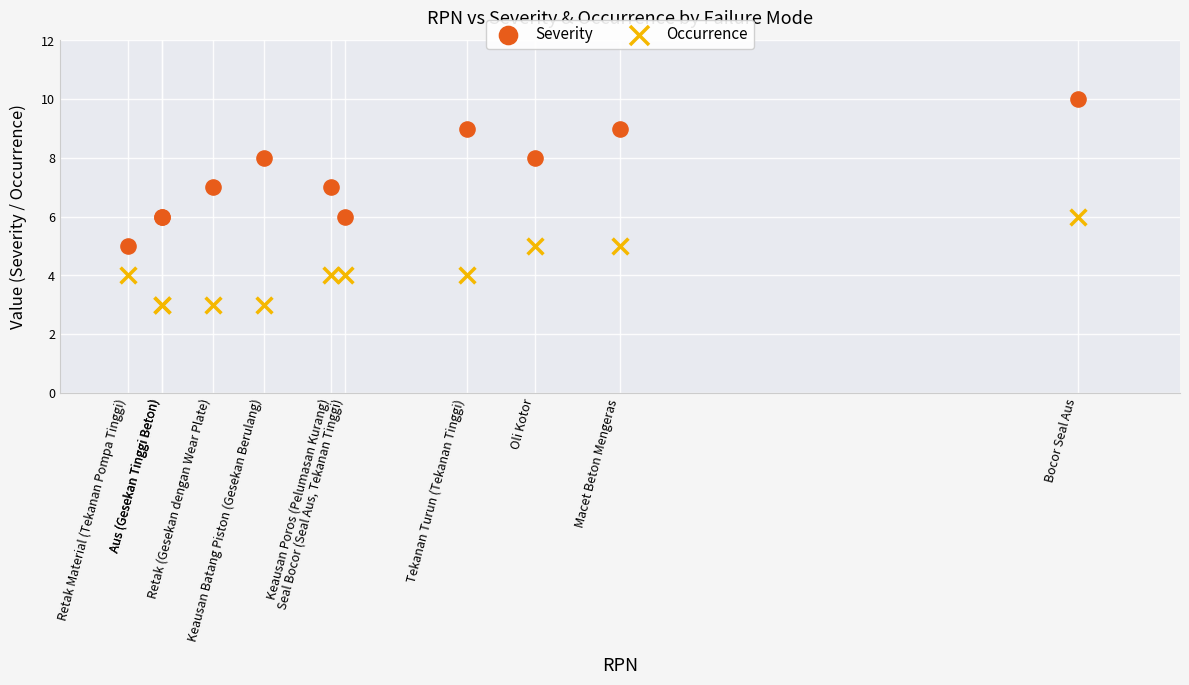

Which series has the widest spread of Y values?

Severity